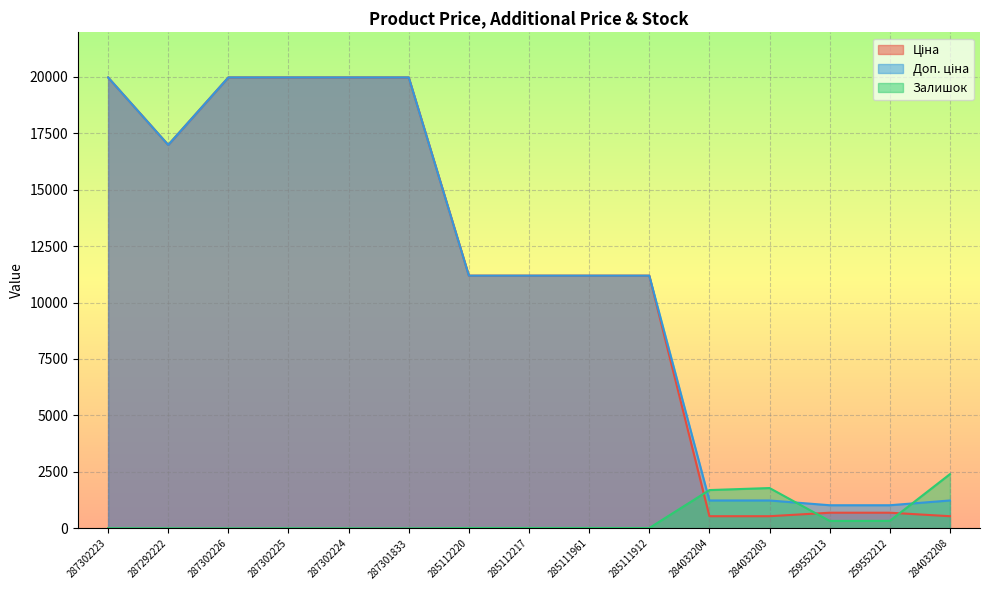

Which series changed the most between 284032204 and 284032203?

Залишок